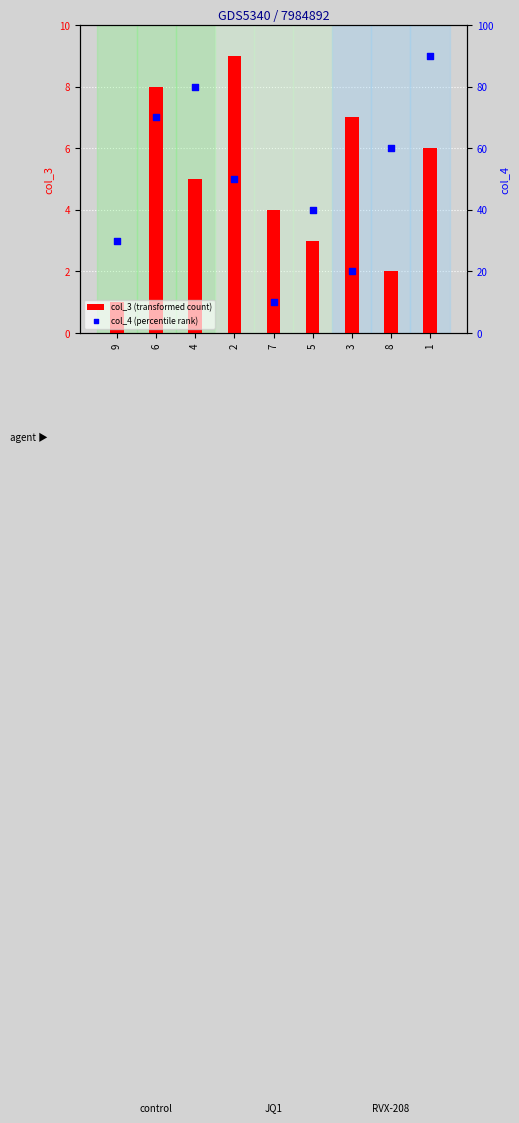

What is the total value across all series at 1?

96